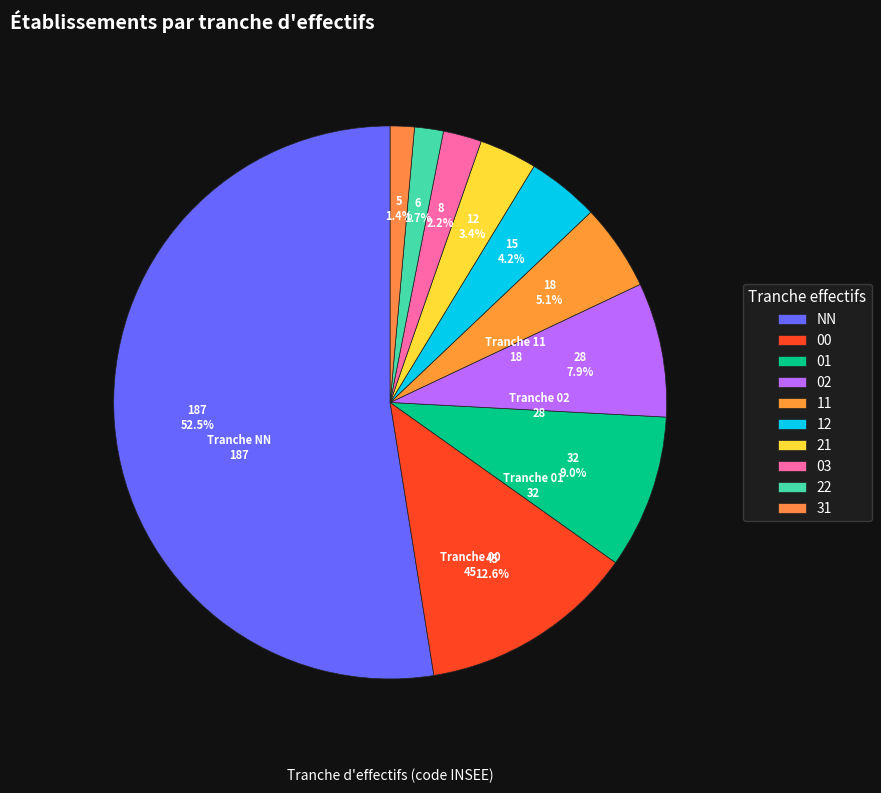

What is the majority slice?

NN